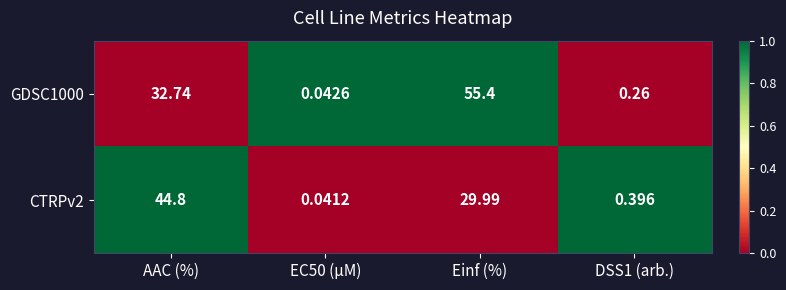

How many values in the CTRPv2 series exceed 29?

2